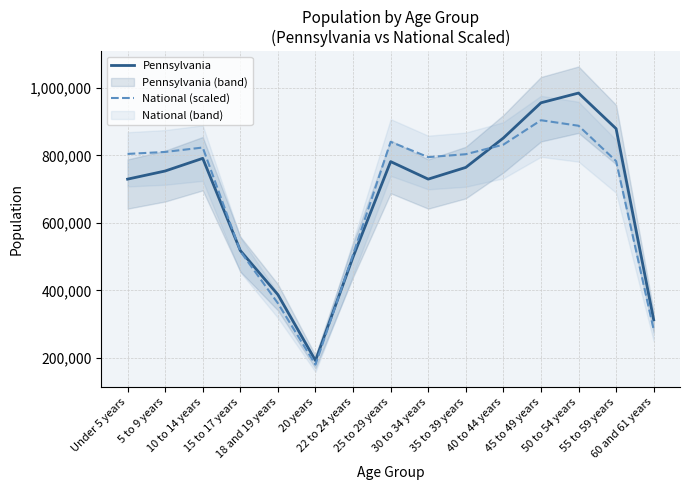

What is the label of the 5th point from the right?

40 to 44 years